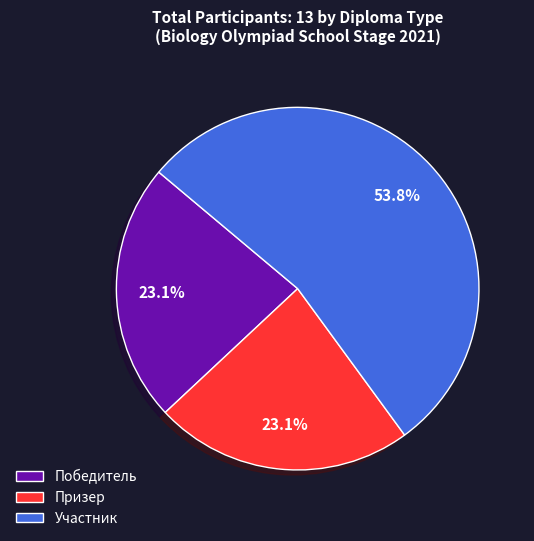

True or false: Участник accounts for 45% of the total.

False